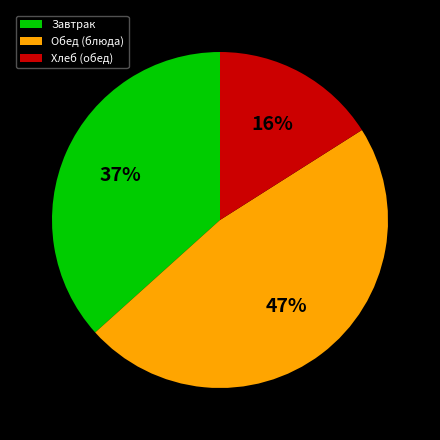

True or false: Хлеб (обед) accounts for 4% of the total.

False